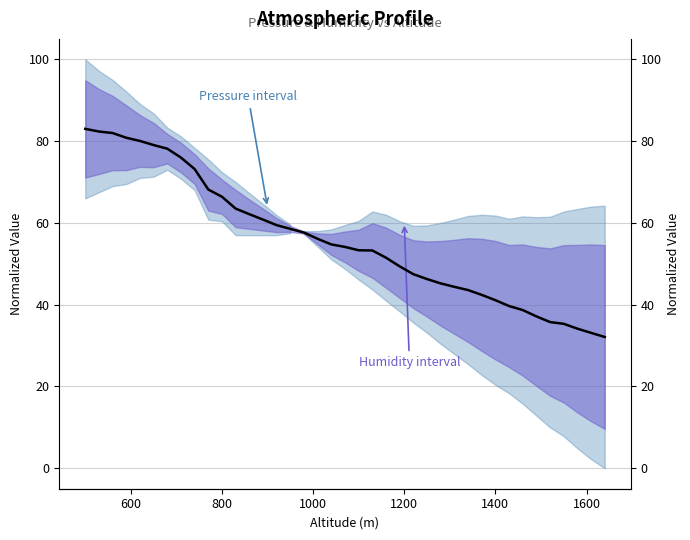

What is the difference between the second highest and minimum values?

50.2